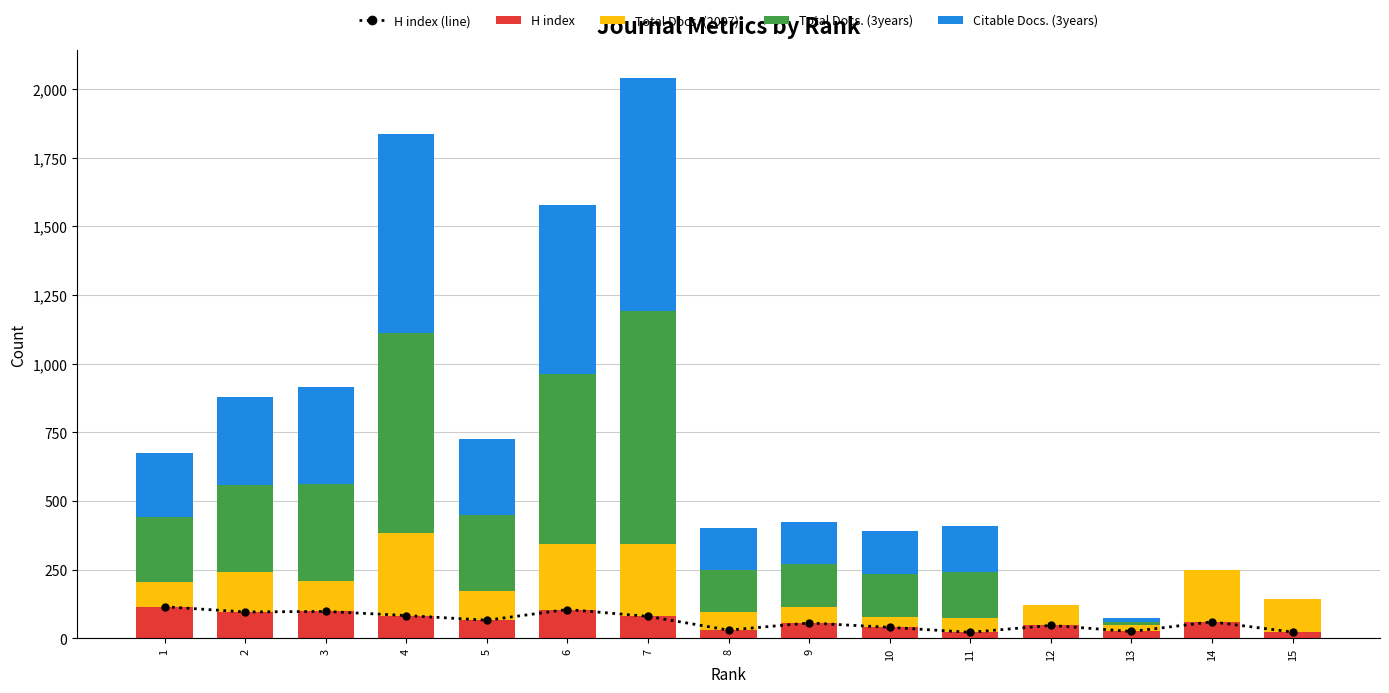

Between 14 and 11, which is larger?

14